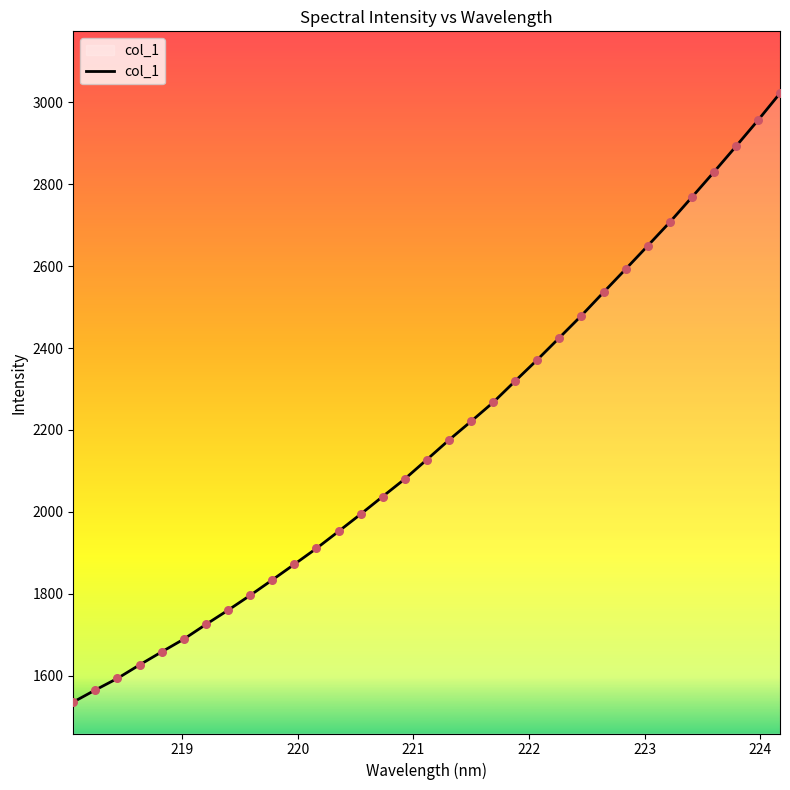

What is the greatest value displayed?

3021.9